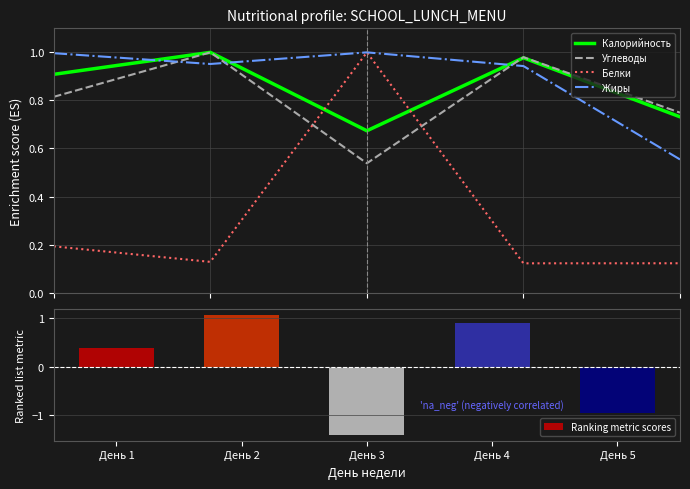

At День 2, list the series in order from largest to smallest.

Ranking metric scores, Калорийность, Углеводы, Жиры, Белки